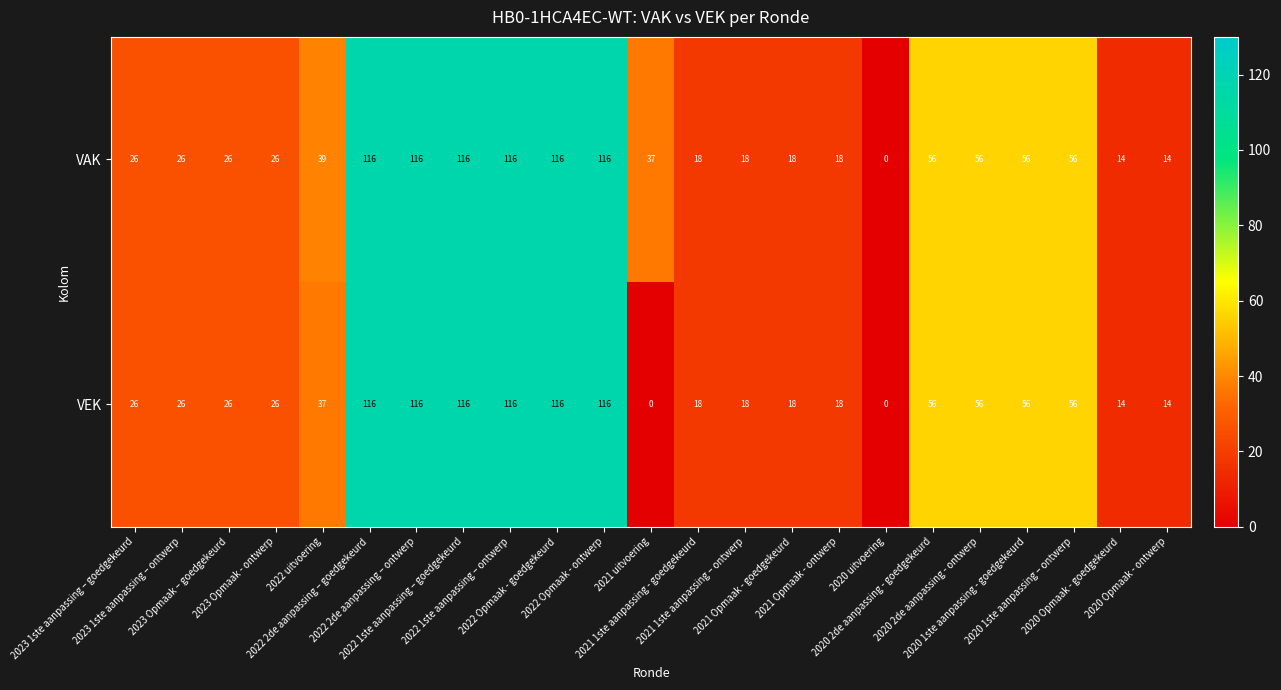

List the series in order of their overall mean, lowest first.

VEK, VAK